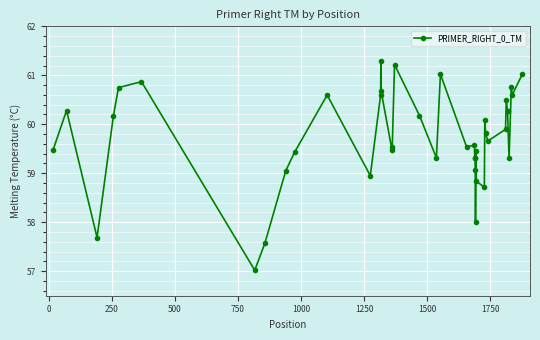

True or false: the data has more than 0 interior local peaks.

True